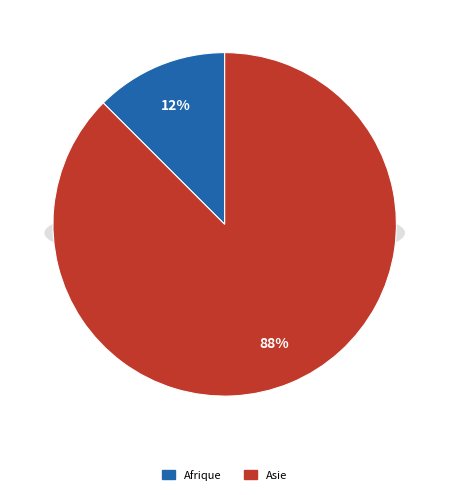

Which slice represents more than half of the pie?

Asie